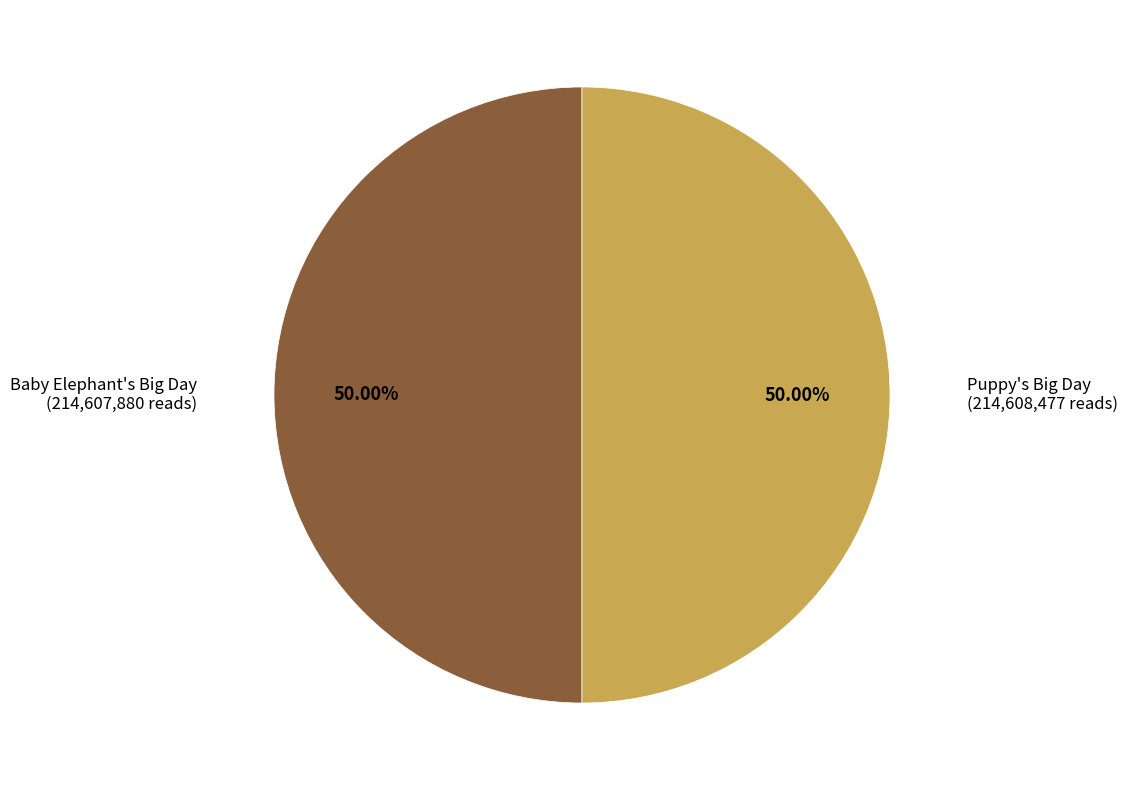

What is the ratio of the value at Baby Elephant's Big Day to the value at Puppy's Big Day?

1.0